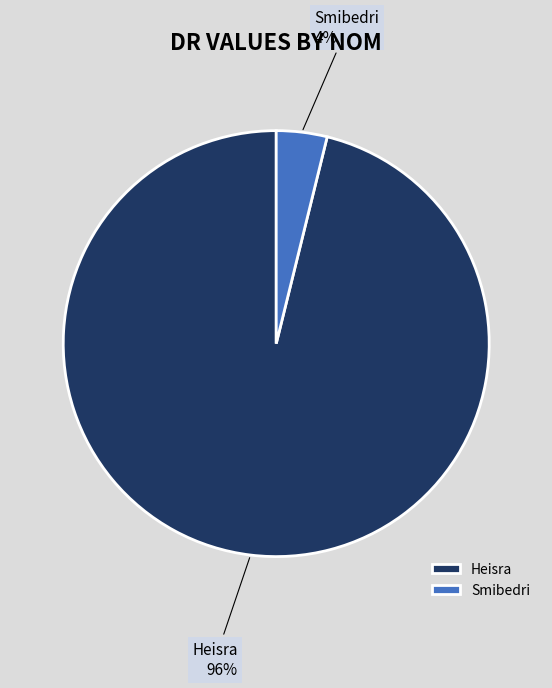

How many segments does this pie chart have?

2